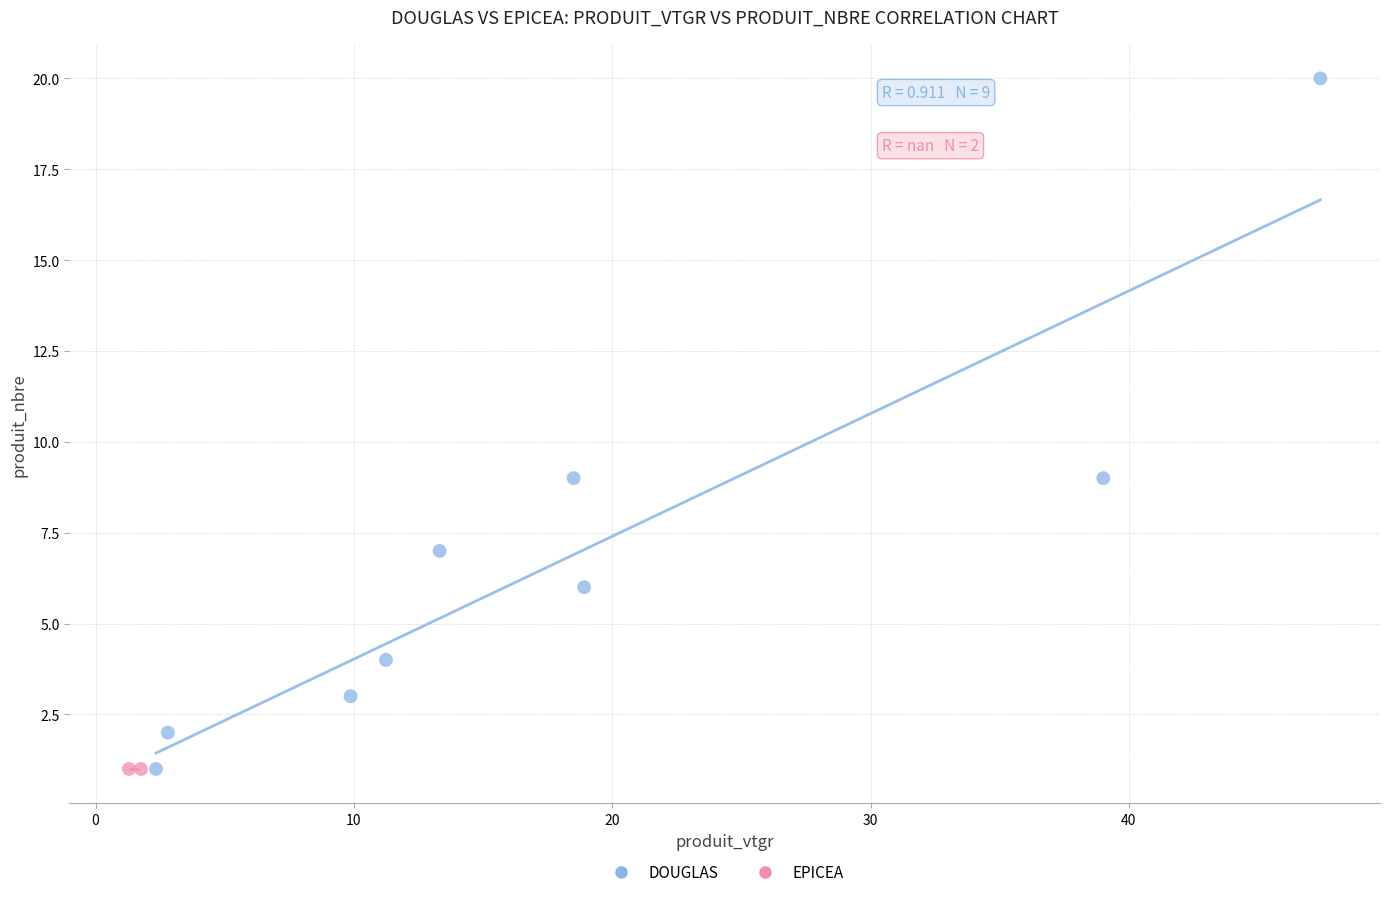

What are all the series names shown in the legend?

DOUGLAS, EPICEA